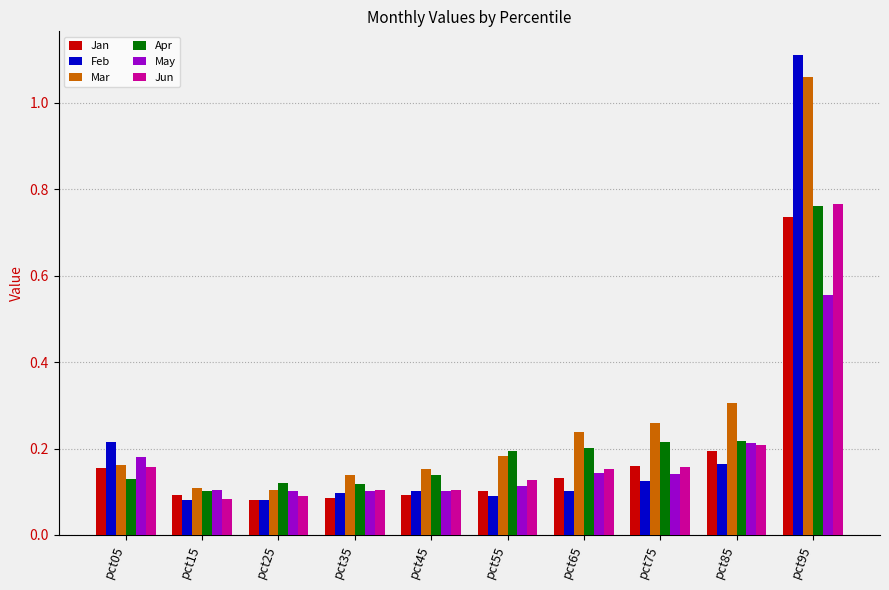

Count the Jun values in the range 0 to 1.

10